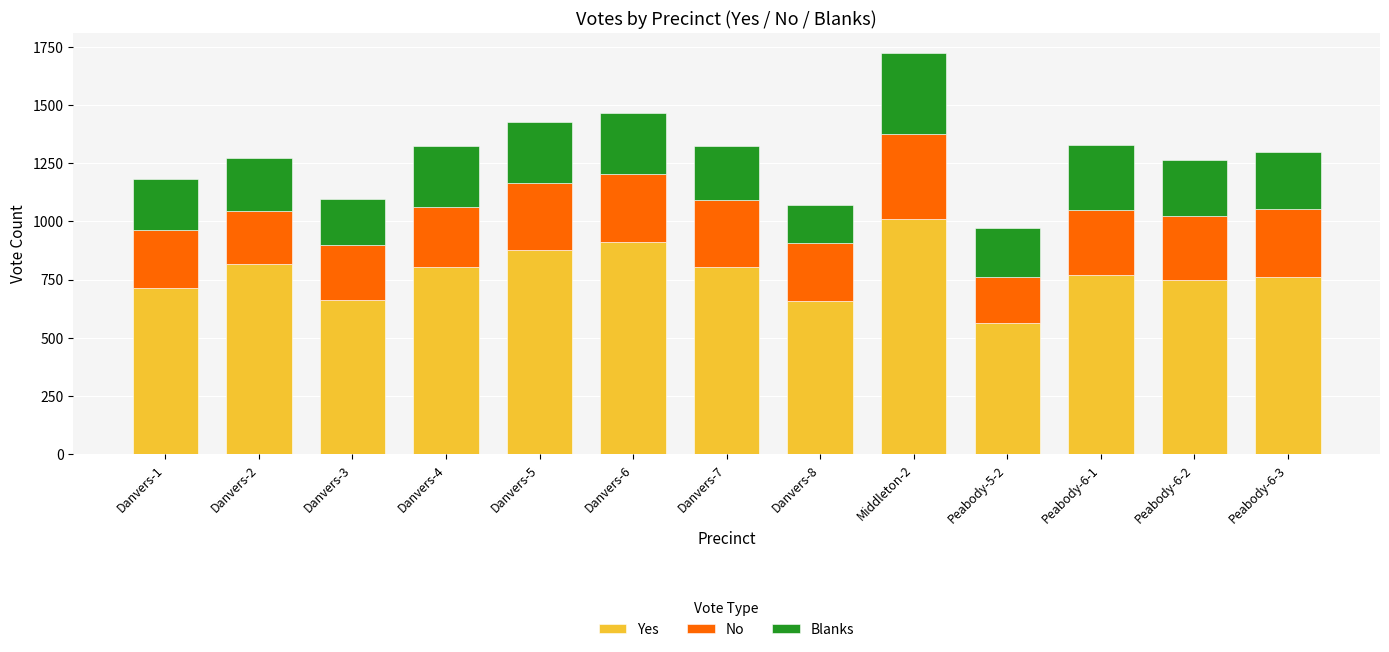

The value of Yes at Danvers-3 is 237. True or false?

False